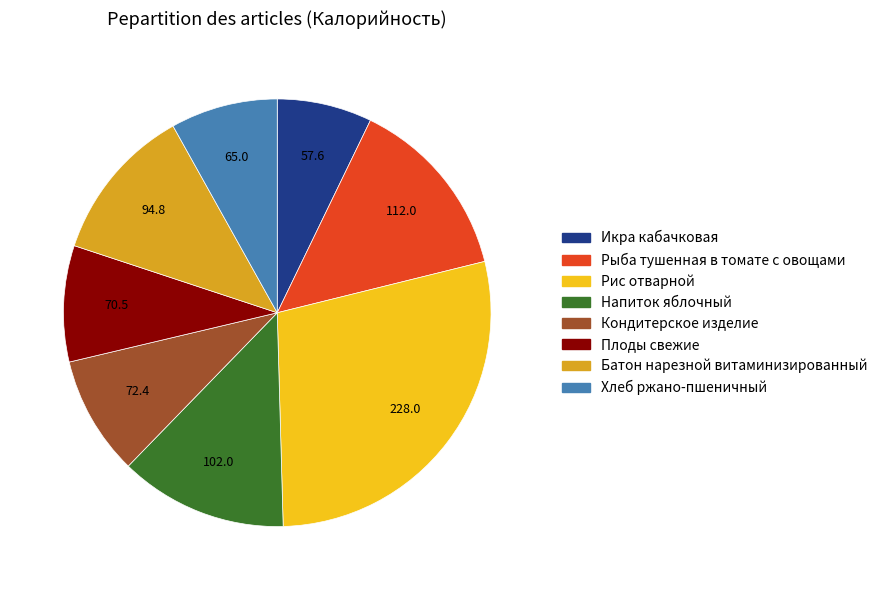

Do Икра кабачковая and Напиток яблочный together represent more than half of the pie?

No